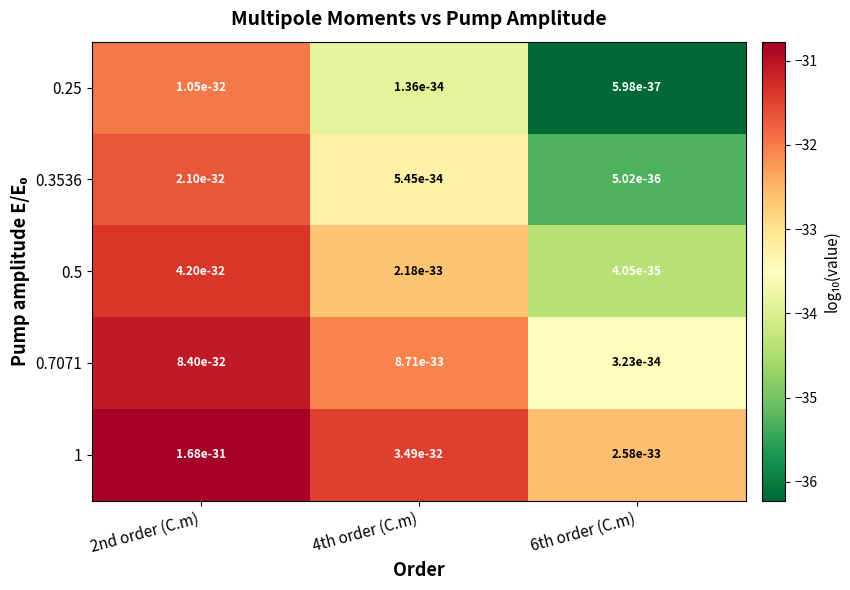

Rank the series by their average value, from highest to lowest.

1, 0.7071, 0.5, 0.3536, 0.25